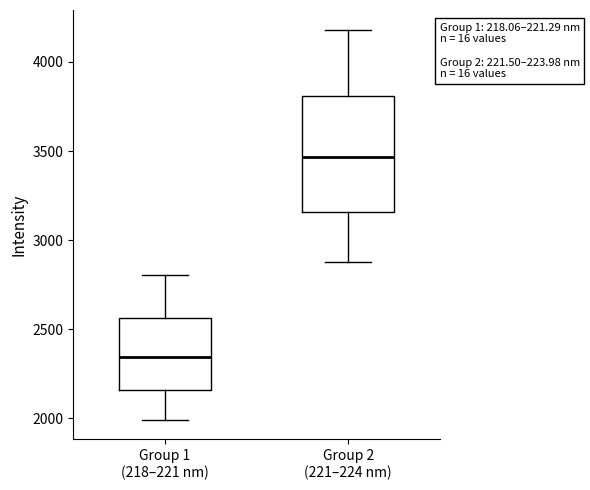

Reading left to right, read every box against the y-axis: the position of its median line, the range the box covers, and the ends of its whiskers. The values are not printed on the chart, so give them approximately, as read against the axis.

Group 1 (218–221 nm): median 2350, box 2150 to 2550, whiskers 2000 to 2800
Group 2 (221–224 nm): median 3450, box 3150 to 3800, whiskers 2900 to 4200